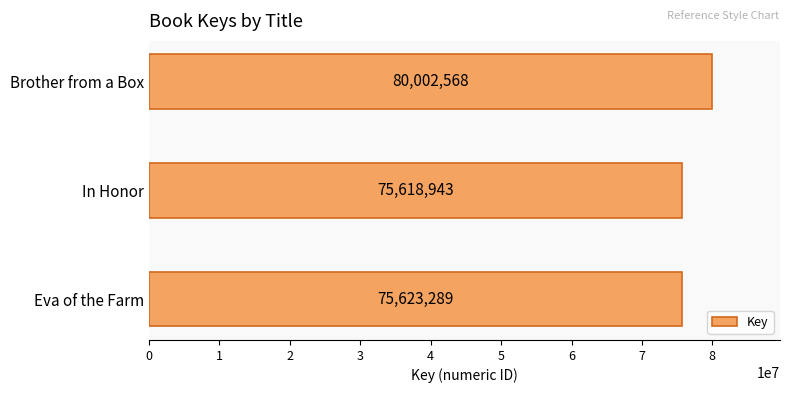

True or false: the data shows 25219726 at Brother from a Box.

False